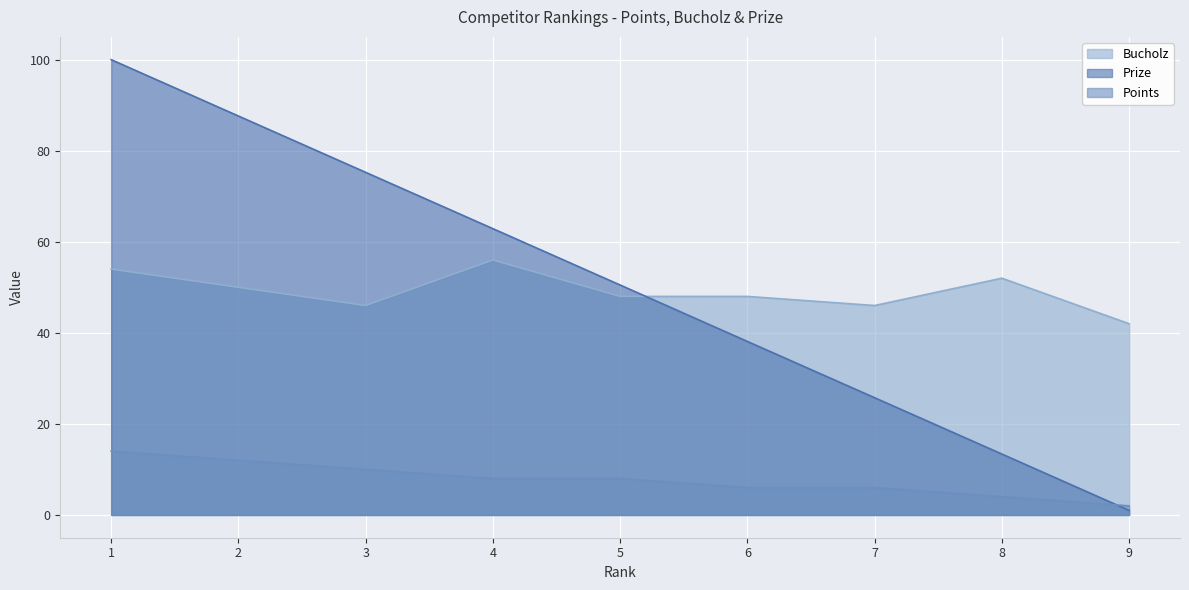

Which series has the largest total across all categories?

Prize